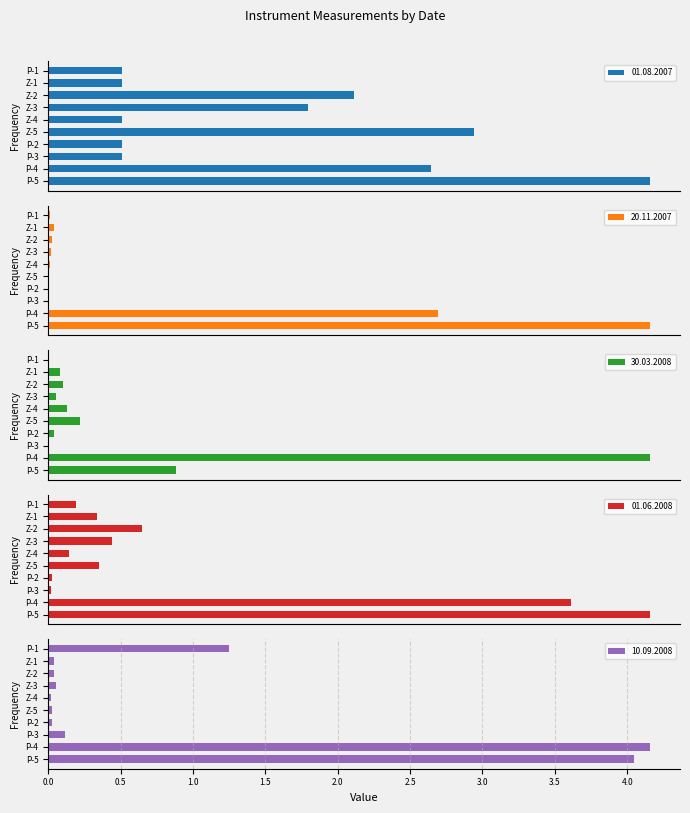

What is the sum of the 01.06.2008 values at P-3 and P-4?

10.8